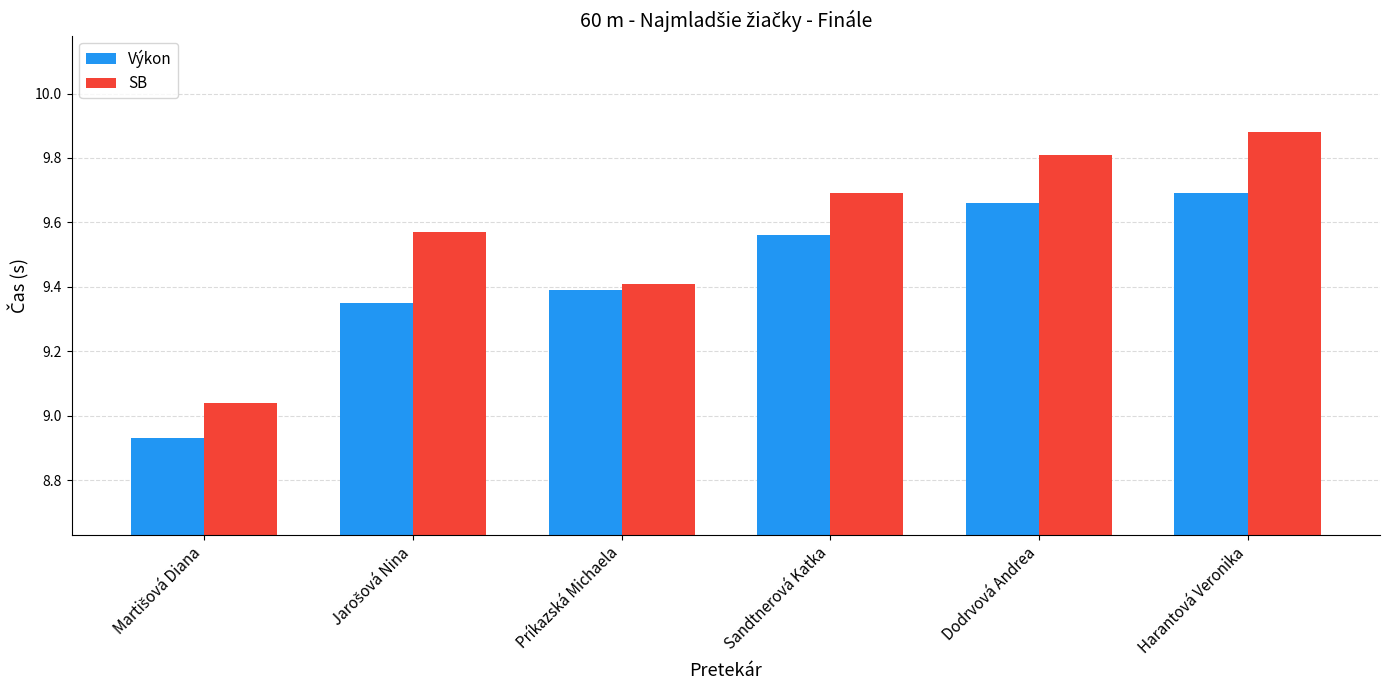

What are all the series names shown in the legend?

Výkon, SB